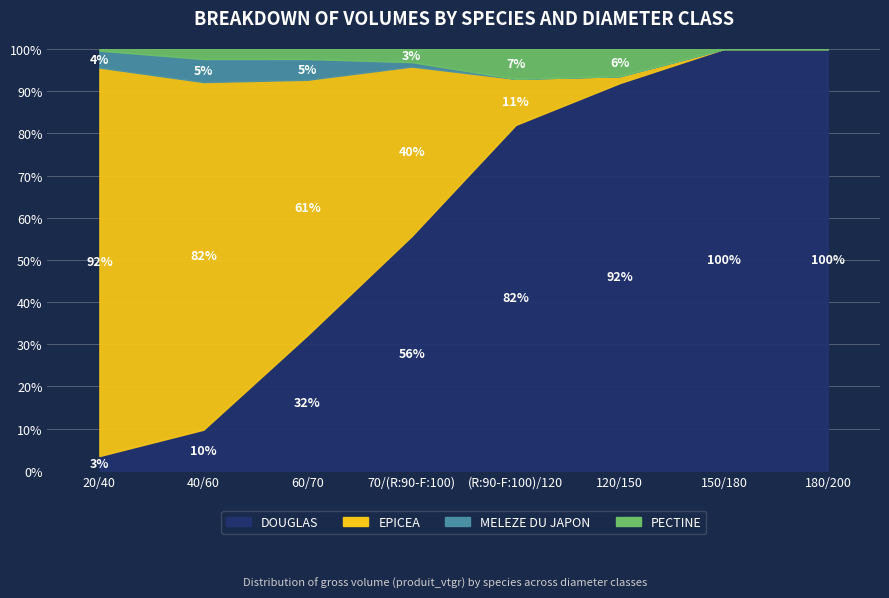

What is the difference between the second highest and second lowest values in the MELEZE DU JAPON series?

4.1